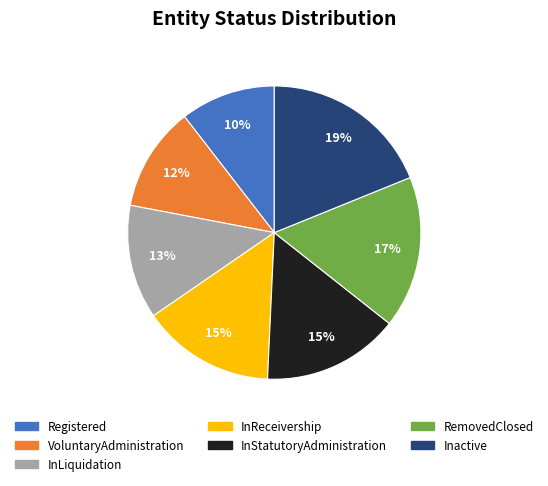

Count the number of slices in the pie.

7